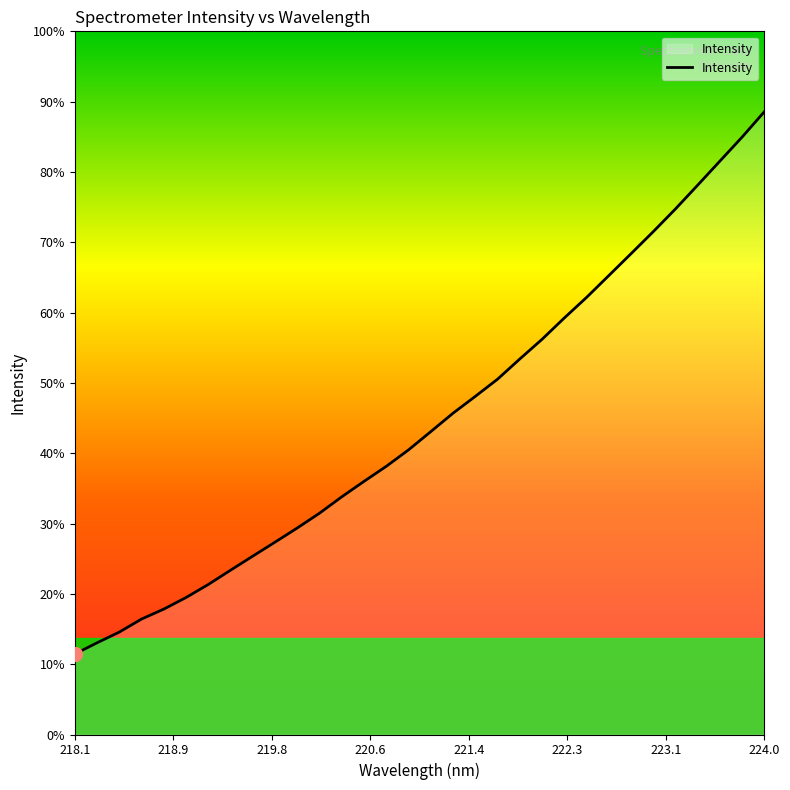

Is this an area chart (filled region under the line)?

Yes